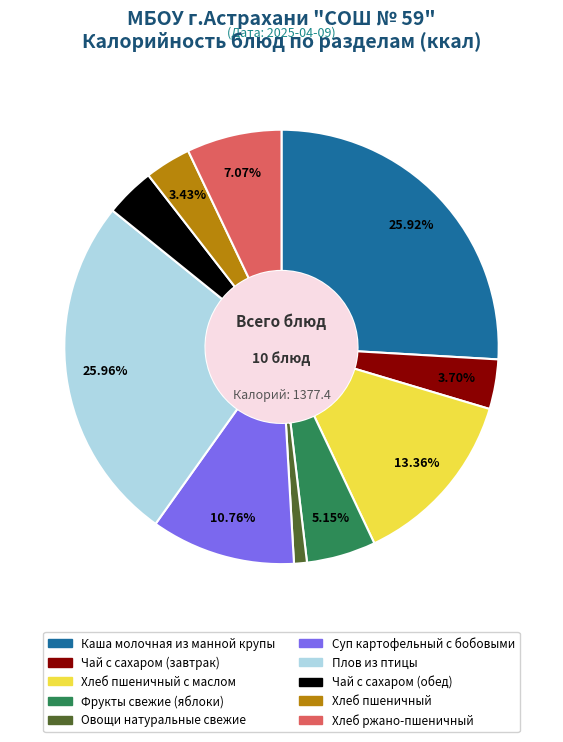

Is there any slice that represents more than half of the pie?

No